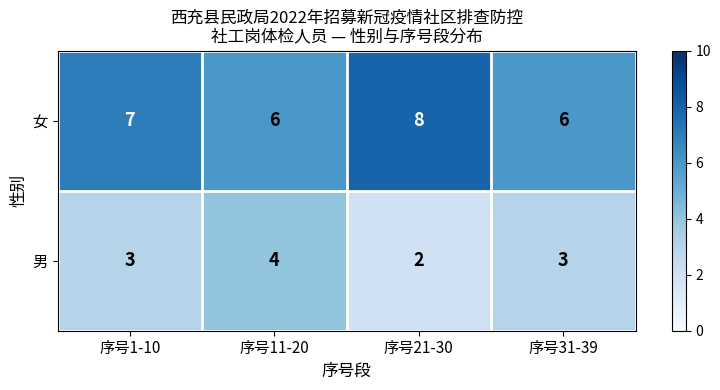

At how many categories does at least one series exceed 4?

4